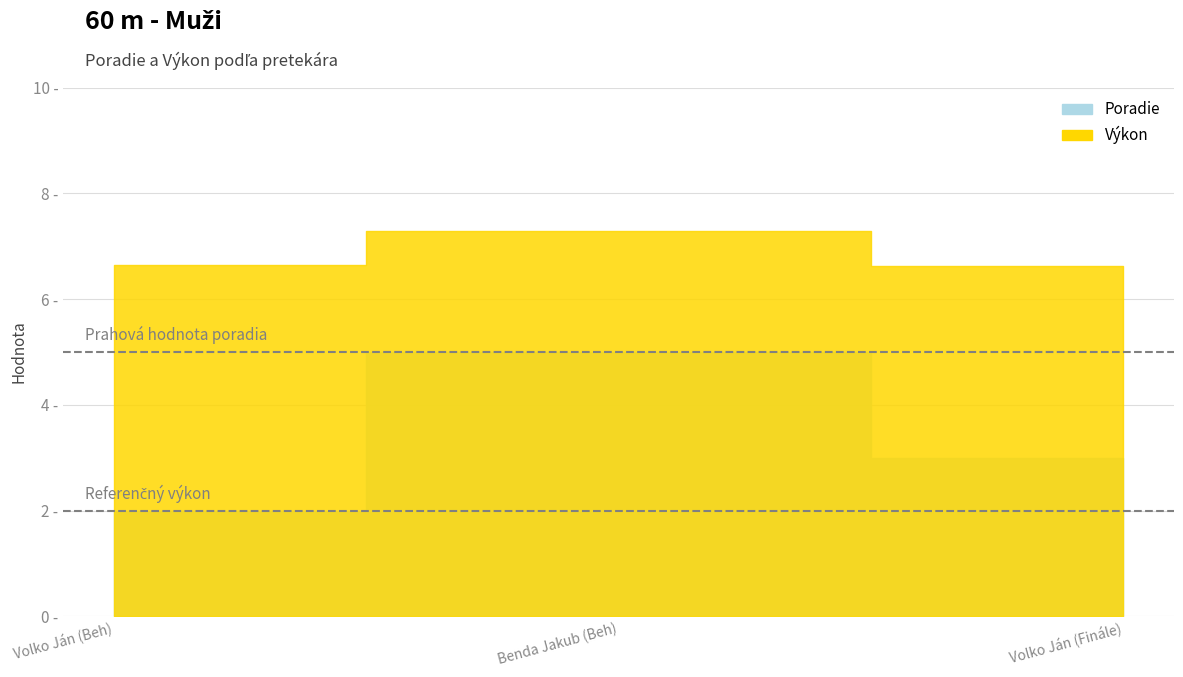

What is the smallest value displayed?

2.0